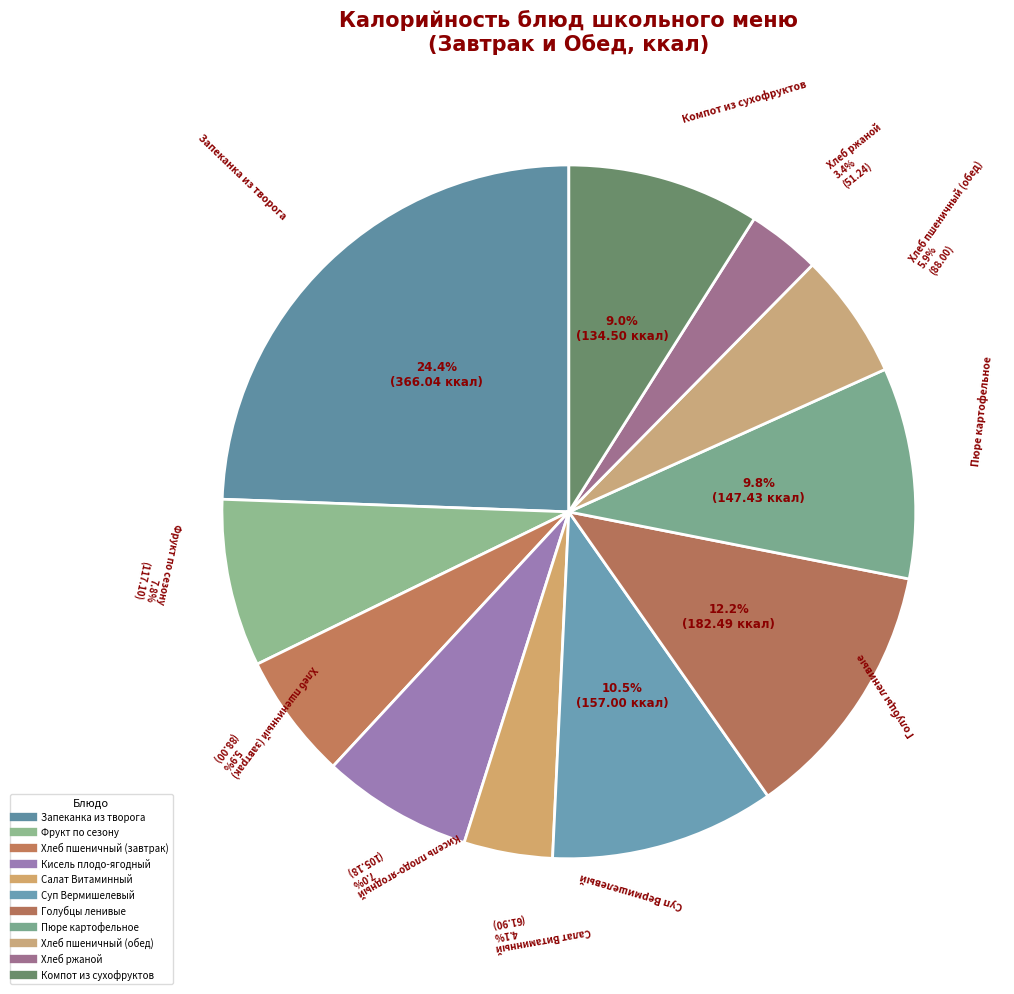

To the nearest percent, what is the combined percentage of Пюре картофельное and Запеканка из творога?

34%